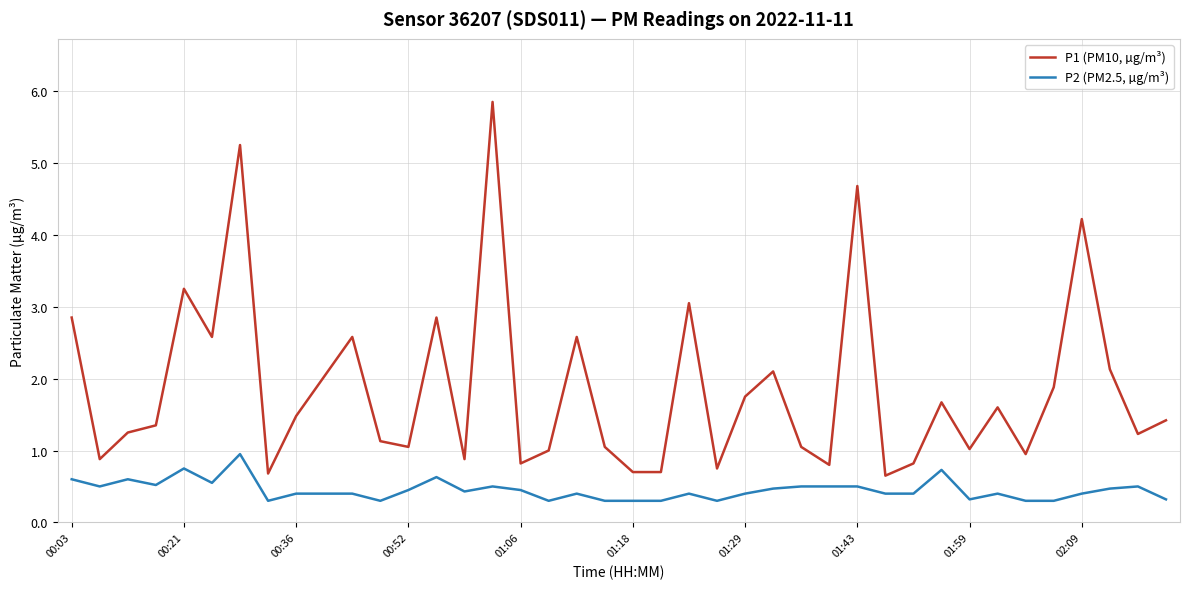

What is the difference between the maximum and minimum values in the P1 (PM10, µg/m³) series?

5.2